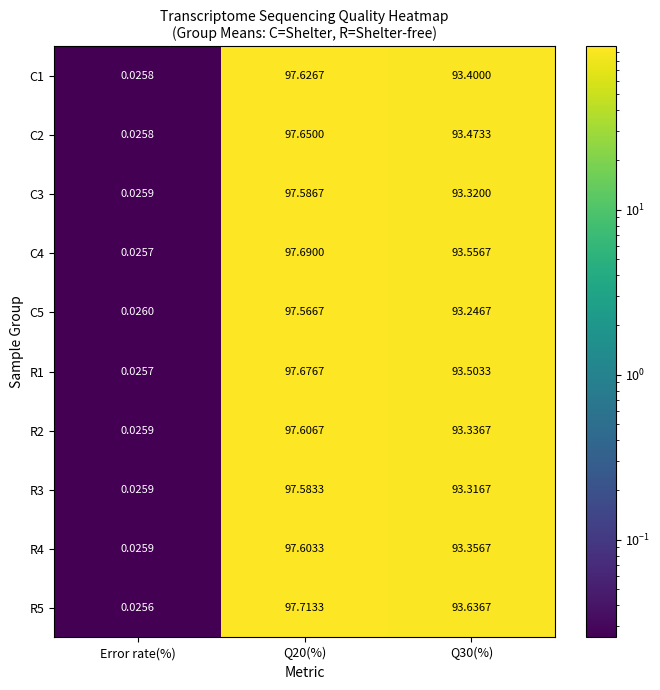

Is the value of R4 at Q30(%) greater than the value of C1 at Q20(%)?

No